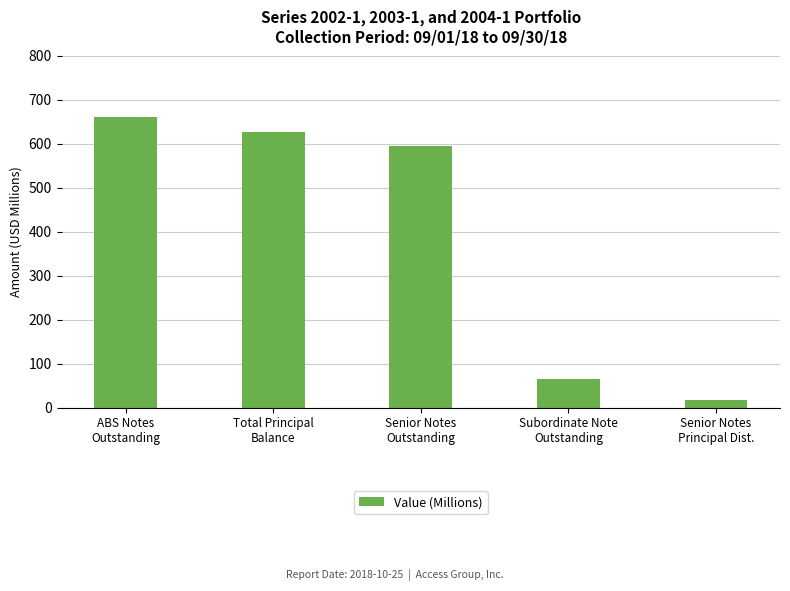

Are the bars horizontal?

No